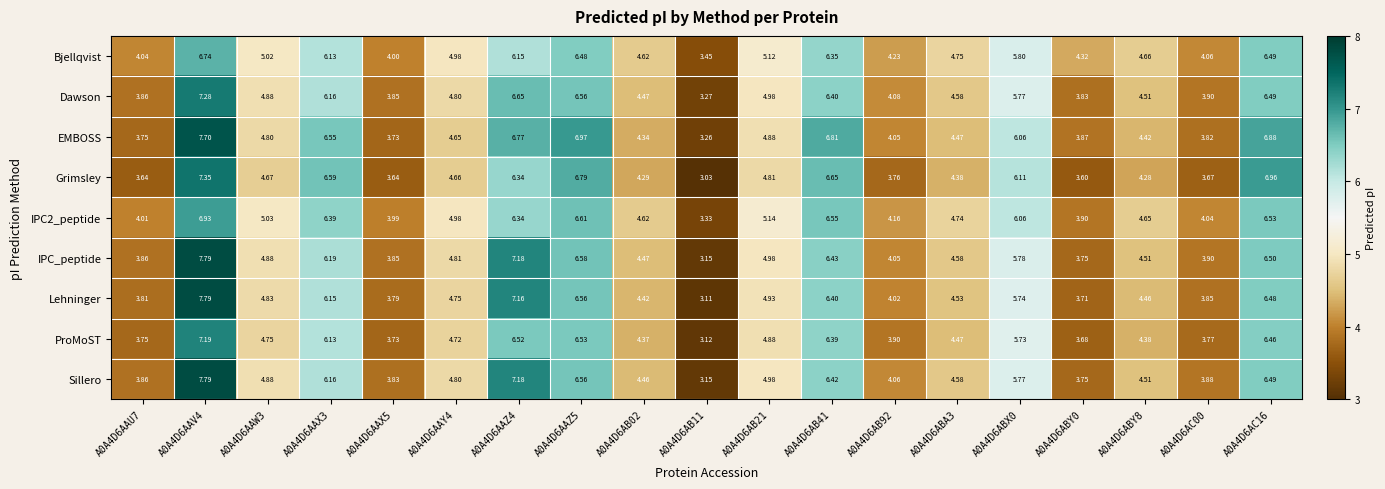

Which series has the widest spread of values?

Lehninger